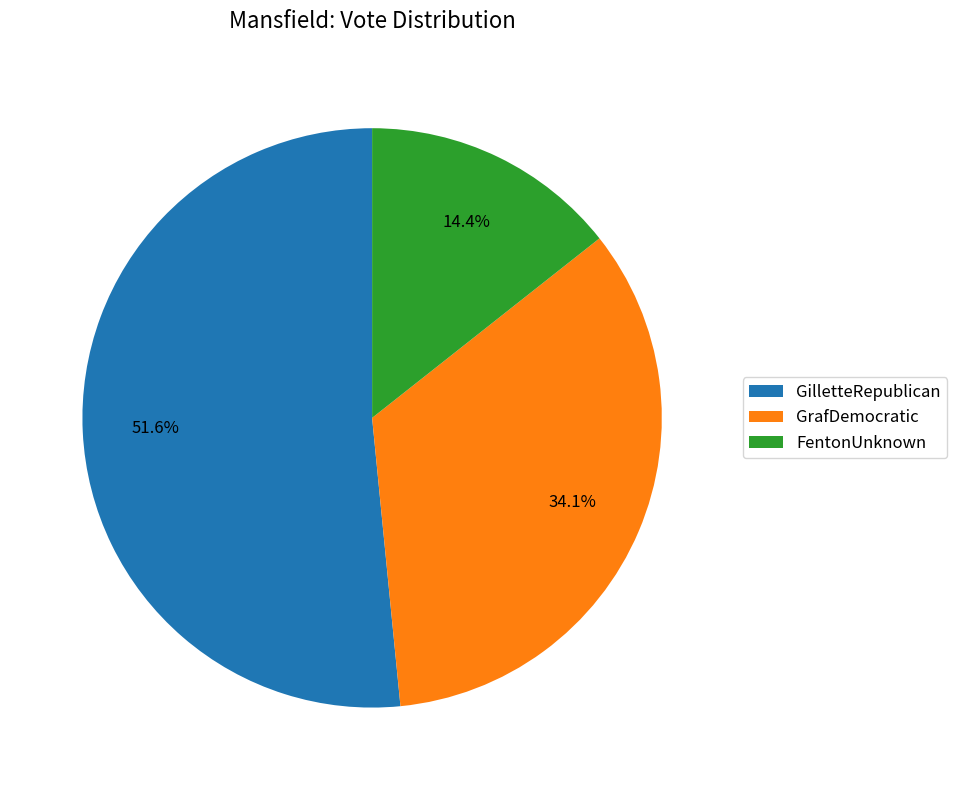

What percentage is the FentonUnknown slice, to the nearest percent?

14%